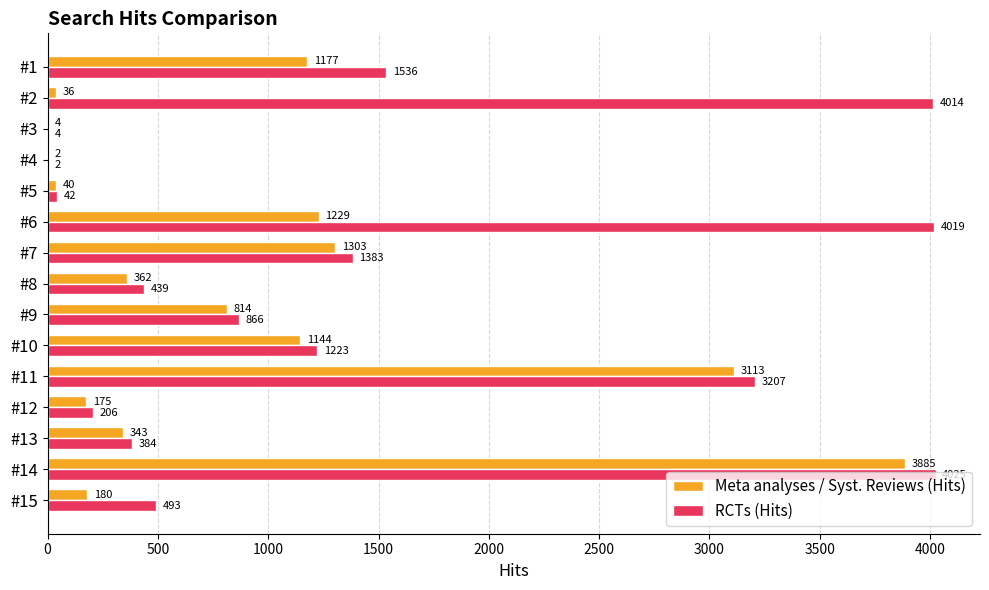

What is the sum of the Meta analyses / Syst. Reviews (Hits) values at #10 and #8?

1506